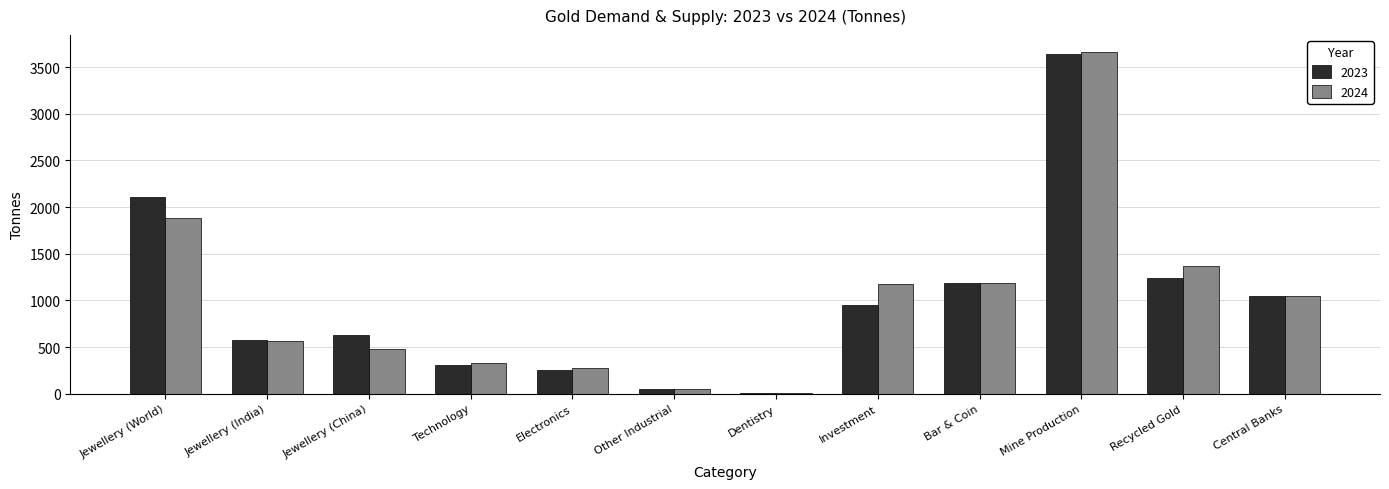

Is the value of 2023 at Technology greater than the value of 2024 at Mine Production?

No